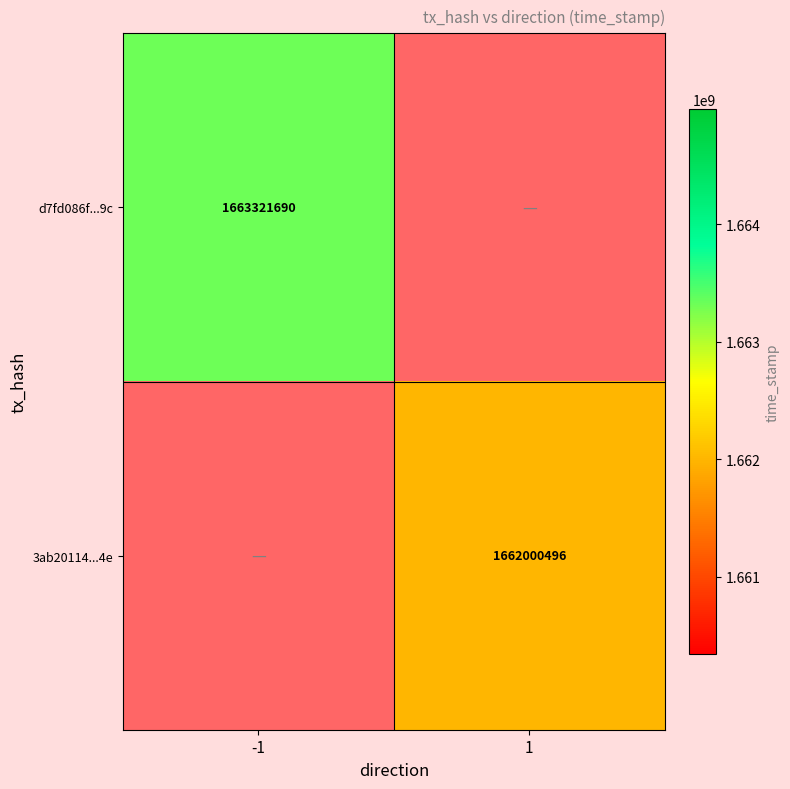

At how many categories does at least one series exceed 739453160?

2